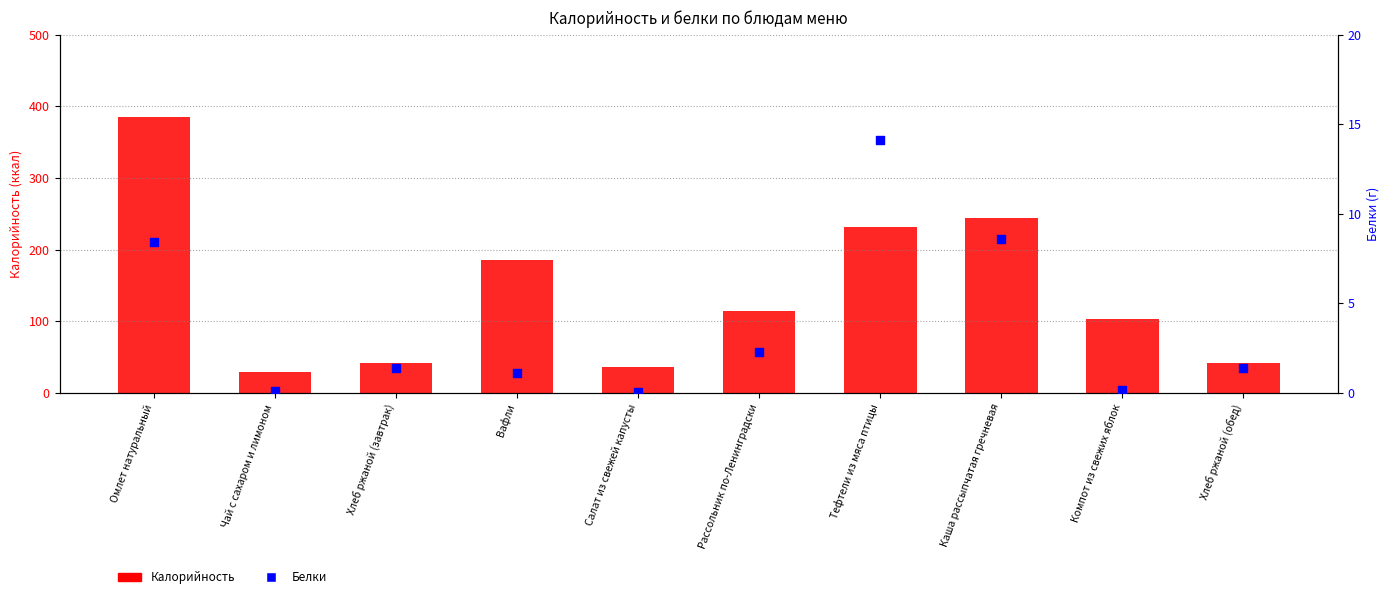

What is the total value across all series at Компот из свежих яблок?

103.3